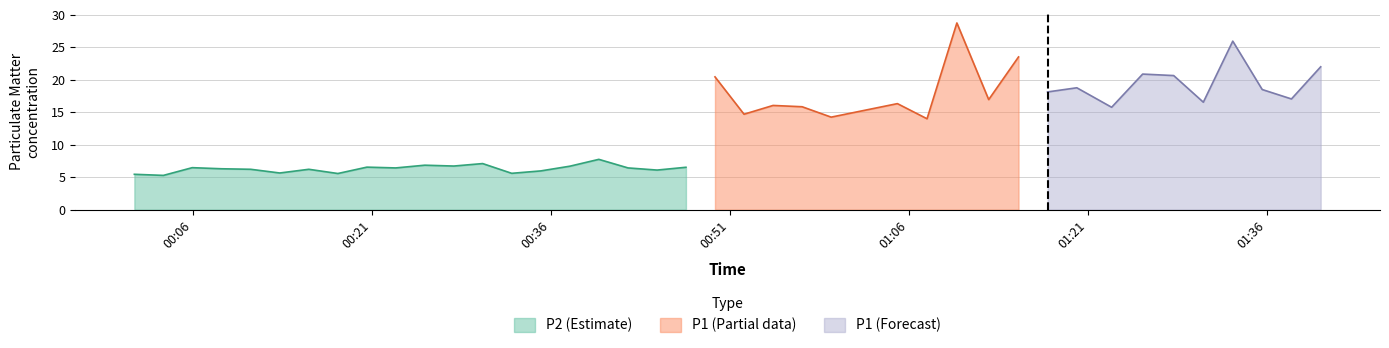

Is it true that P1 equals 35.5 at 0?

False